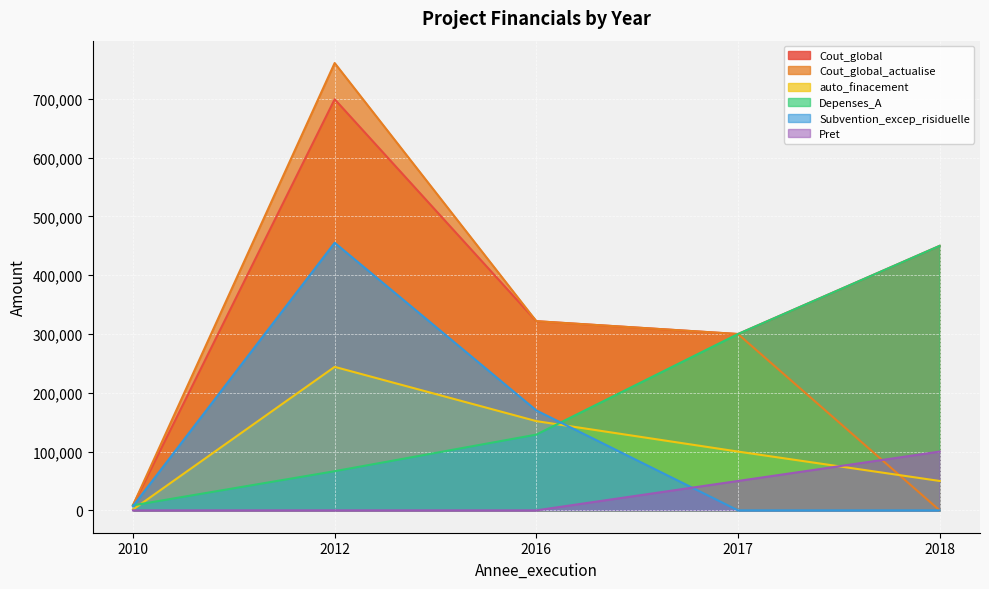

True or false: auto_finacement has more than 0 interior local peaks.

True